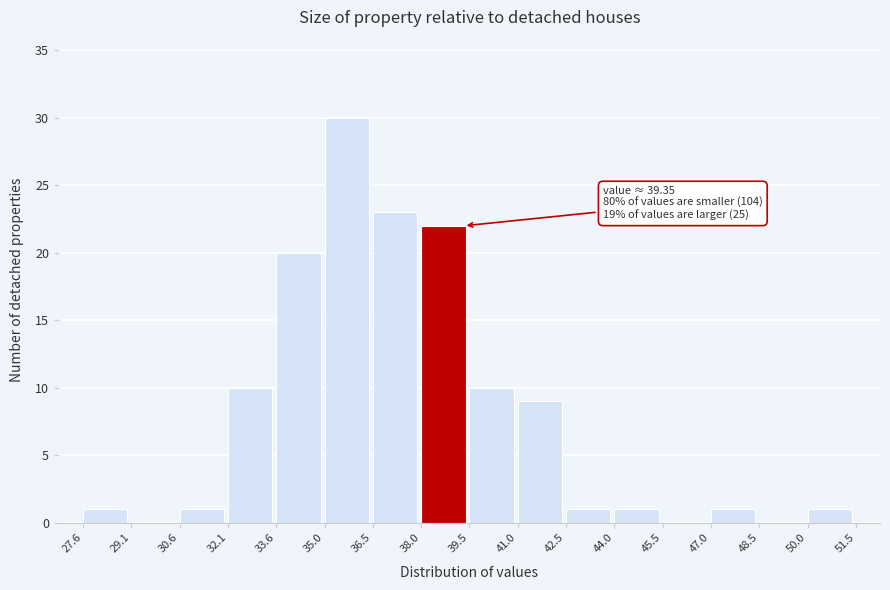

Over which range of the x-axis is the bar tallest?

35.0 to 36.5